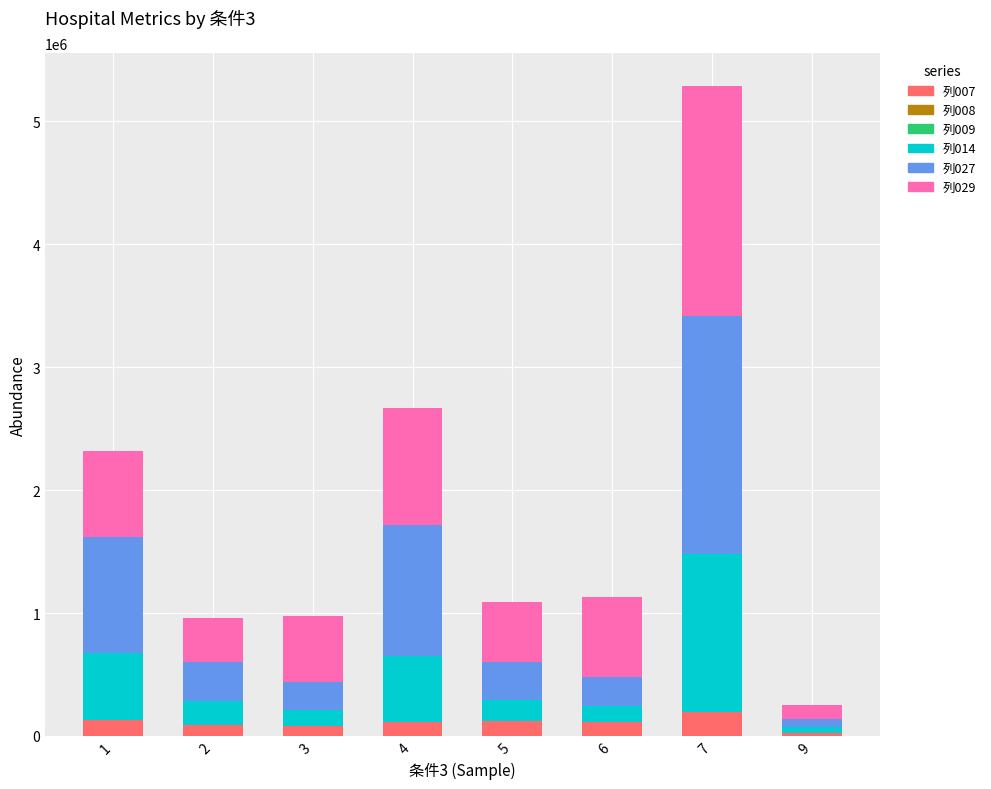

At which category is the sum across all series the highest?

7